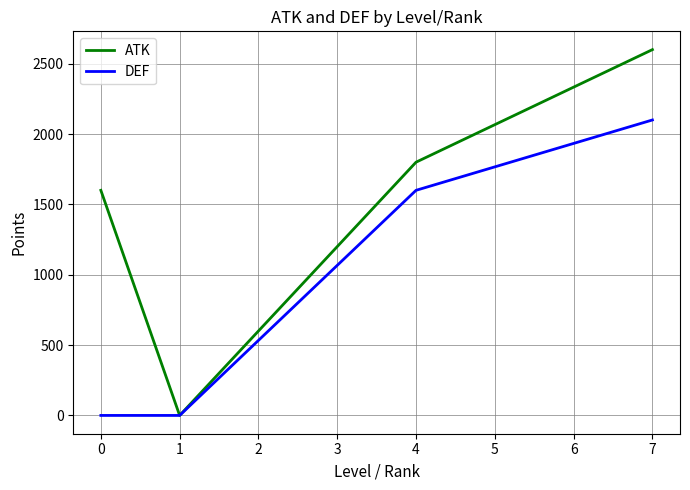

How many lines are shown in the chart?

2